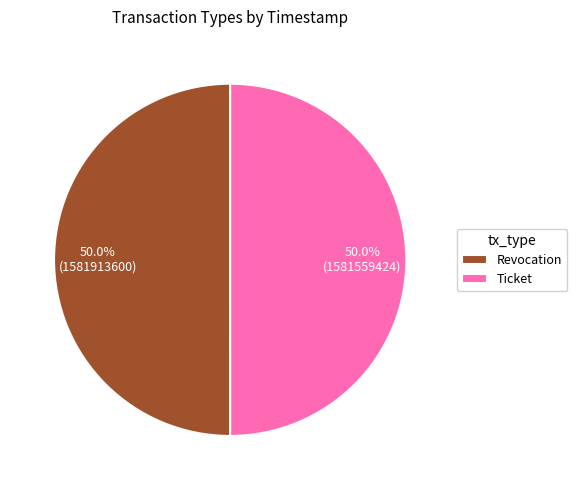

Combined, do Revocation and Ticket account for over 50%?

Yes